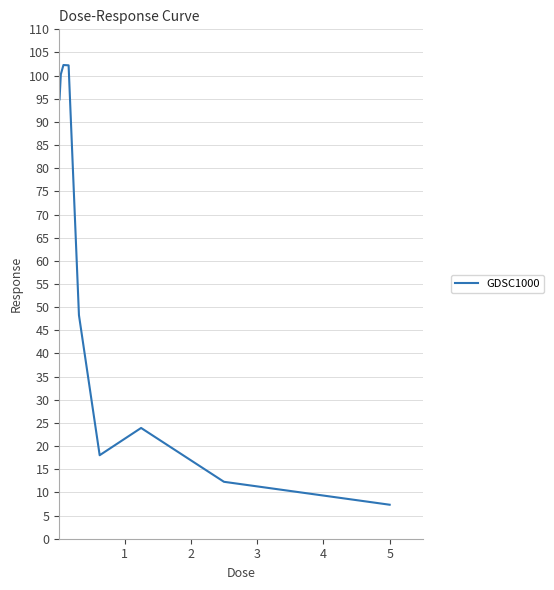

What is the greatest value displayed?

102.3